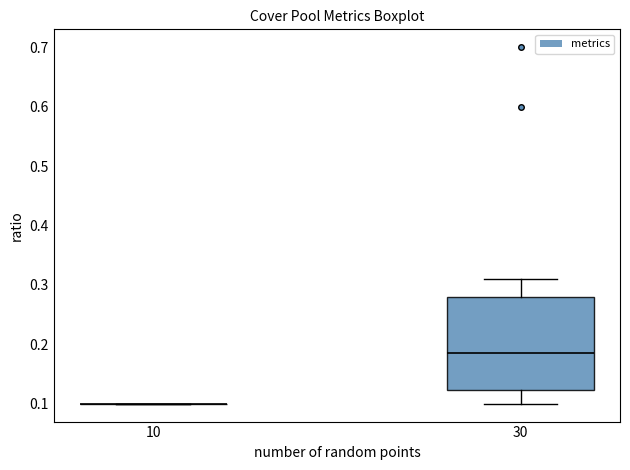

Which box is the tallest, from its lower edge to its upper edge?

30